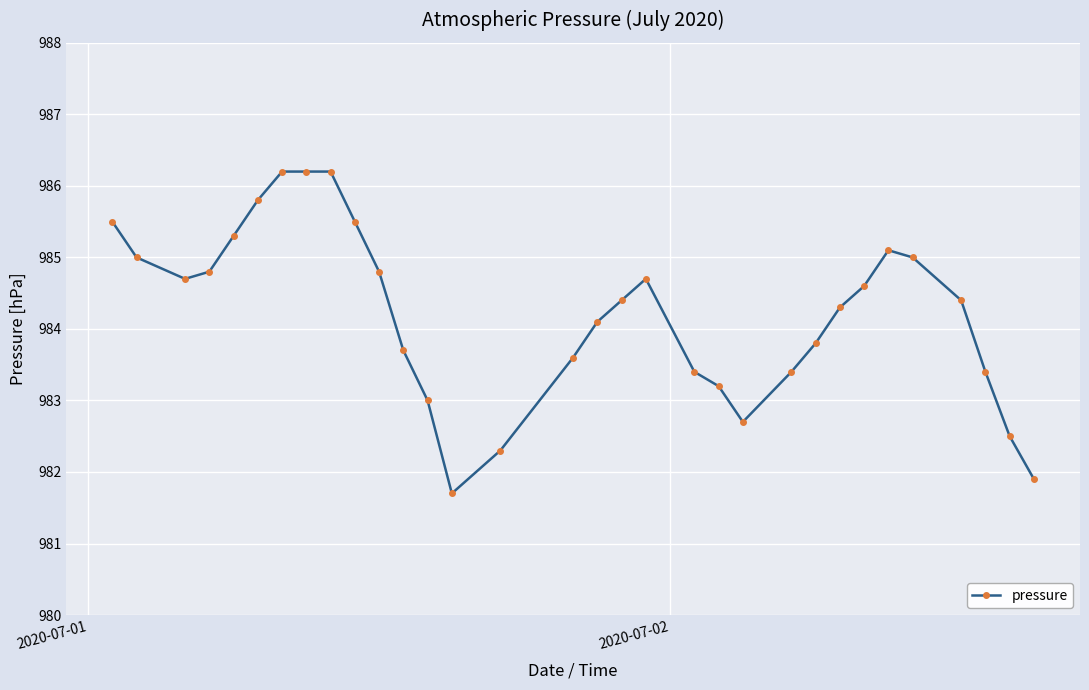

What is the difference between the second highest and minimum values?

4.5